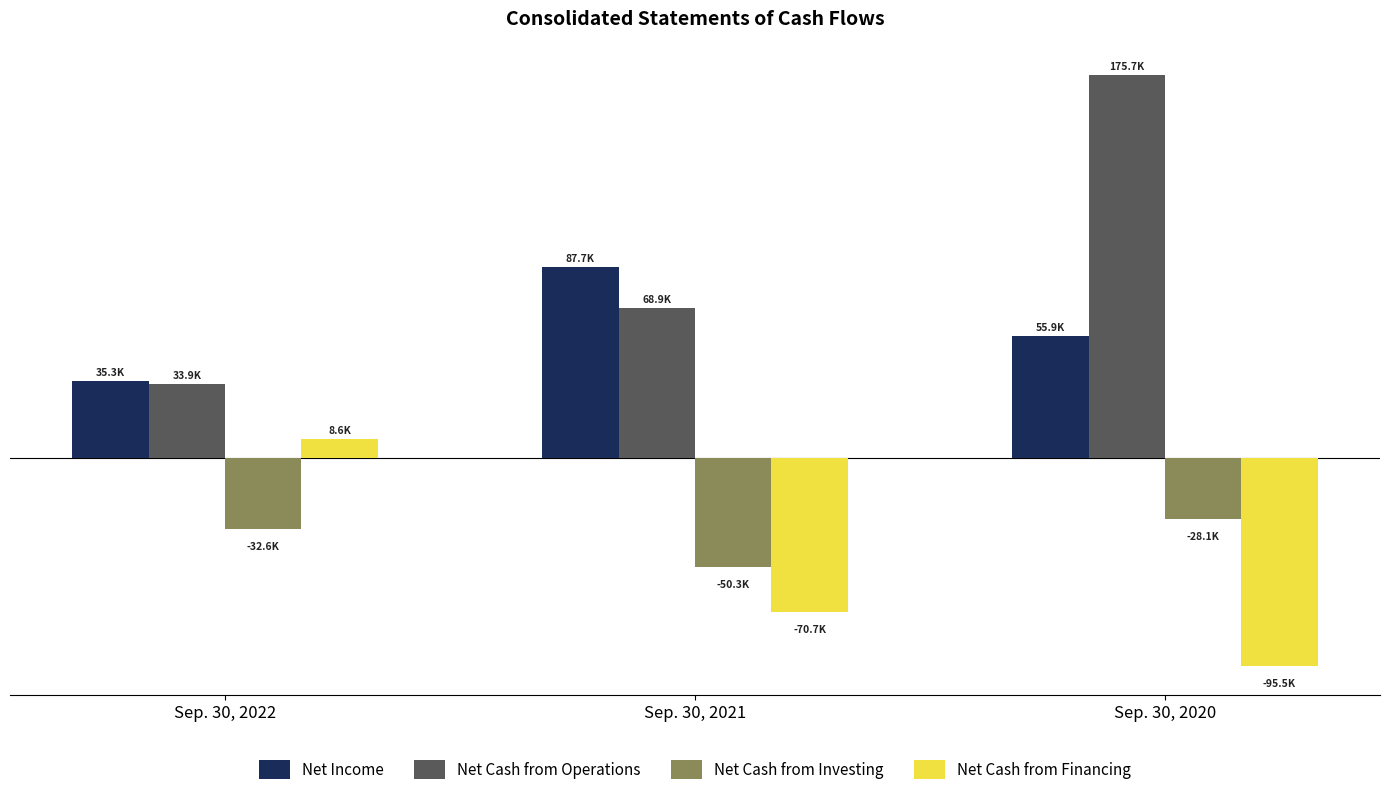

Does the chart contain stacked bars?

No